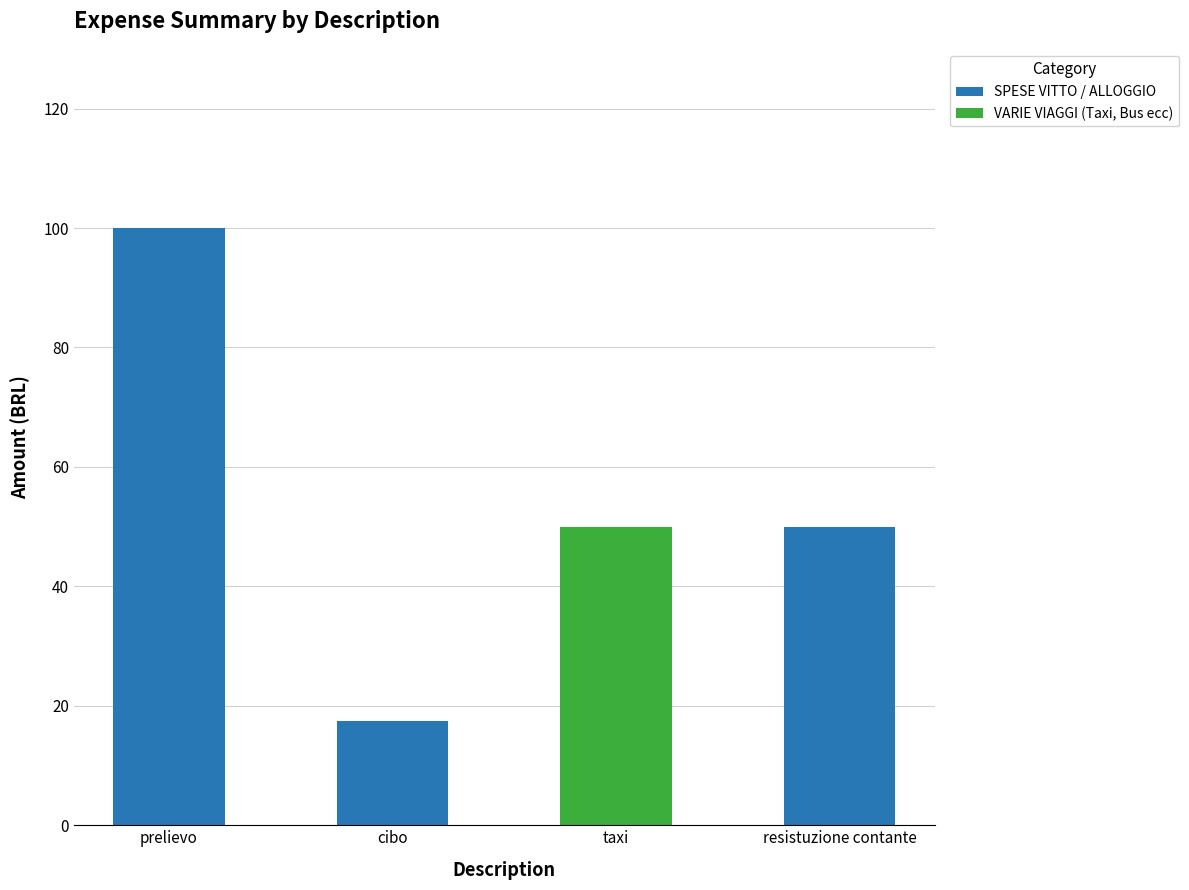

At which label does SPESE VITTO / ALLOGGIO reach its peak?

prelievo